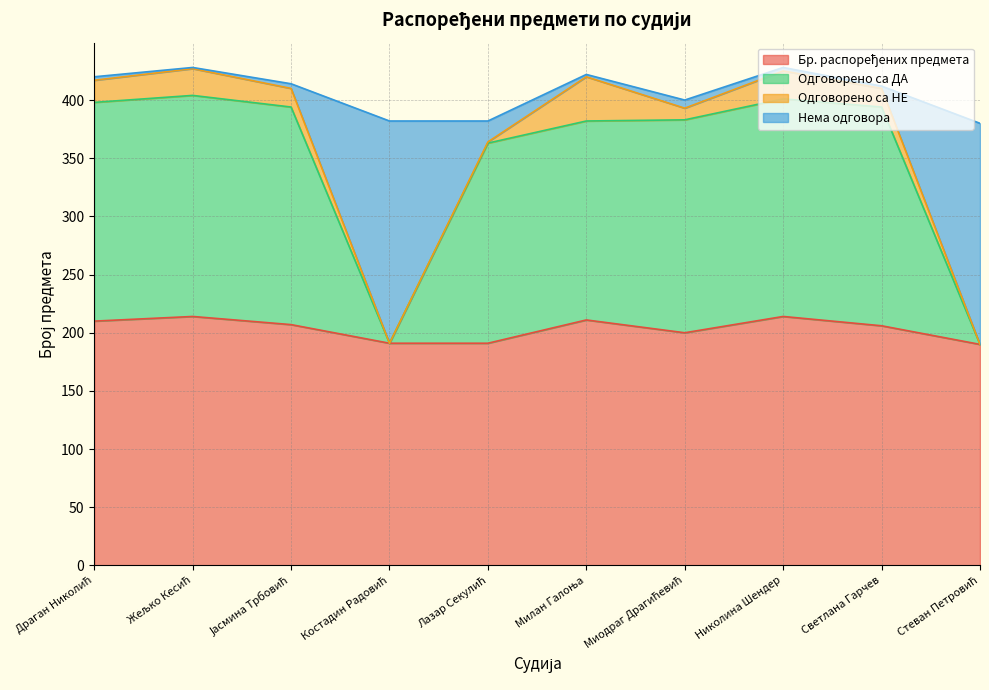

True or false: Нема одговора and Бр. распоређених предмета intersect in this chart.

False